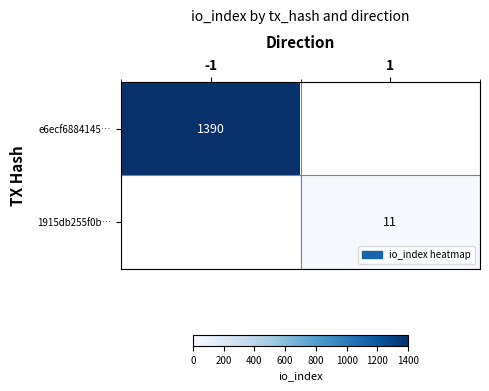

True or false: 1915db255f0b… has a value of 11 at 1.

True